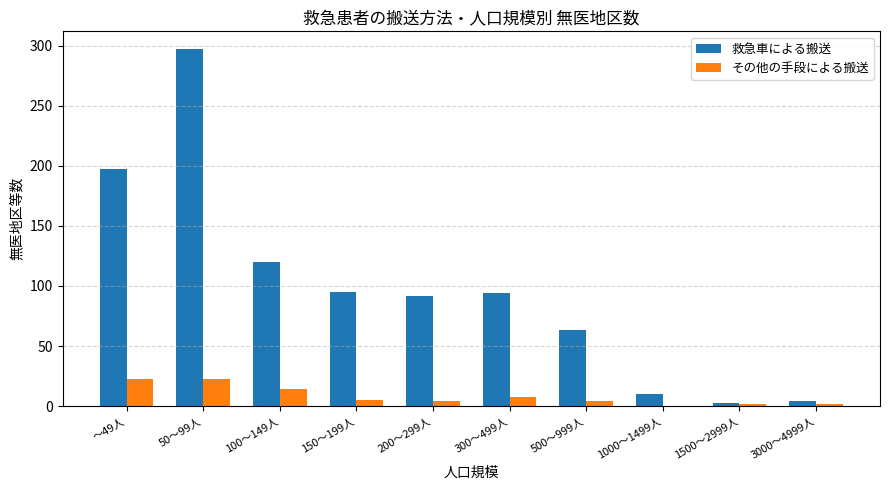

What is the sum of all その他の手段による搬送 values?

85